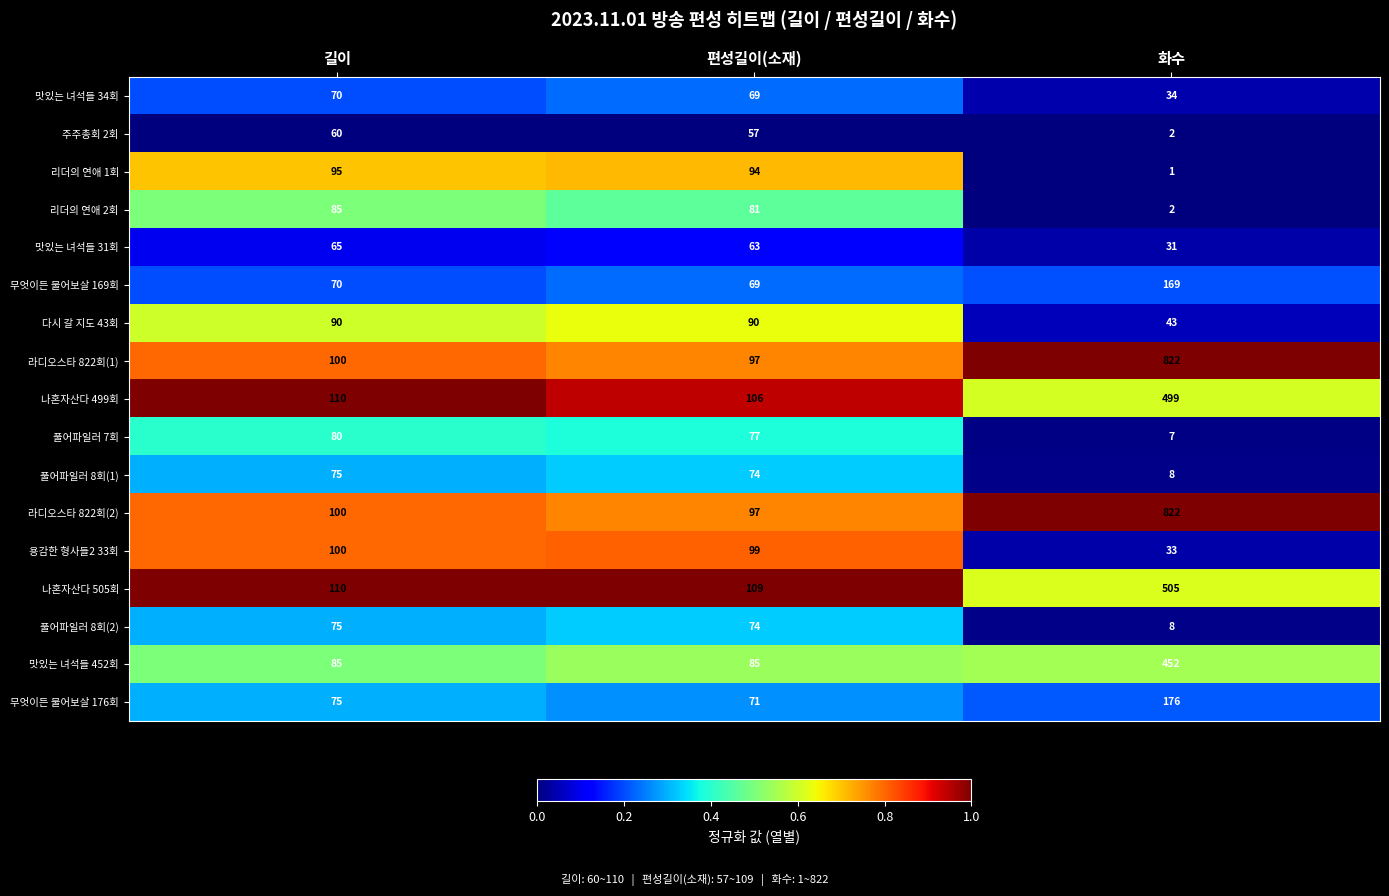

Where is 맛있는 녀석들 34회 nearest to the value 52?

편성길이(소재)